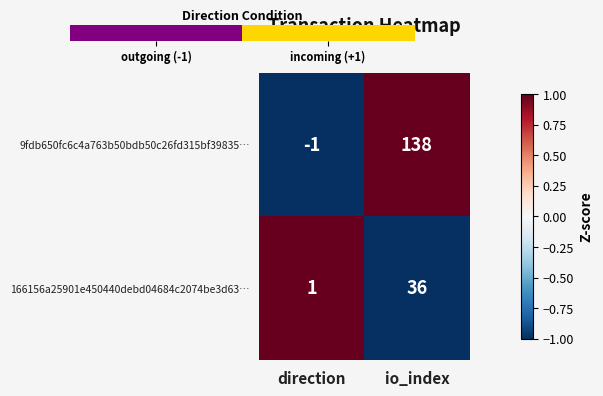

True or false: 166156a25901e450440debd04684c2074be3d63… has a value of 1 at direction.

True